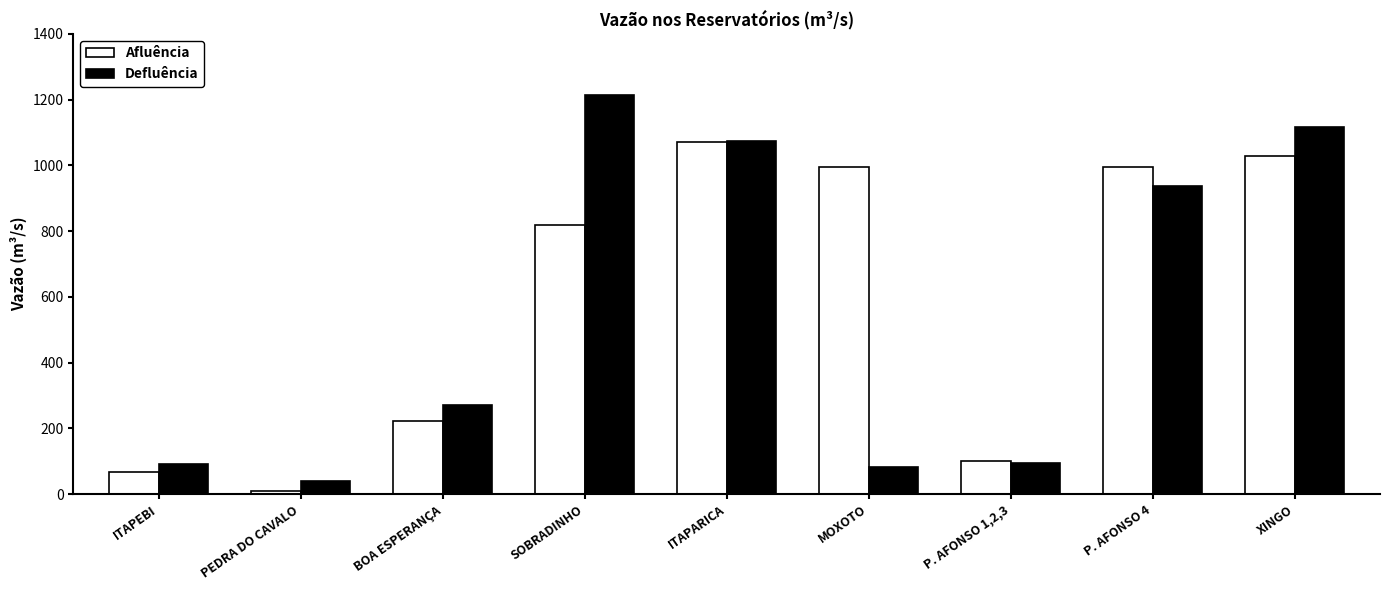

Which series has the largest range (max minus min)?

Defluência